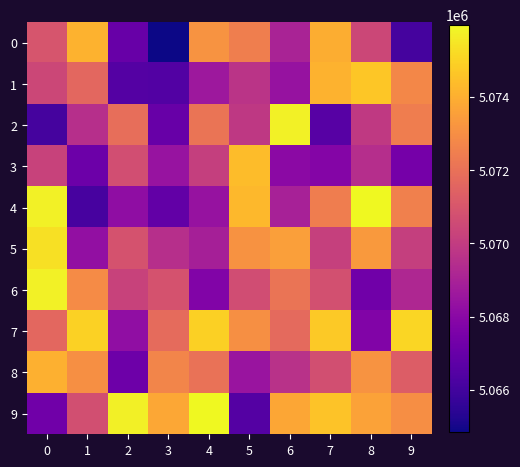

Which series has the largest total across all categories?

row_9